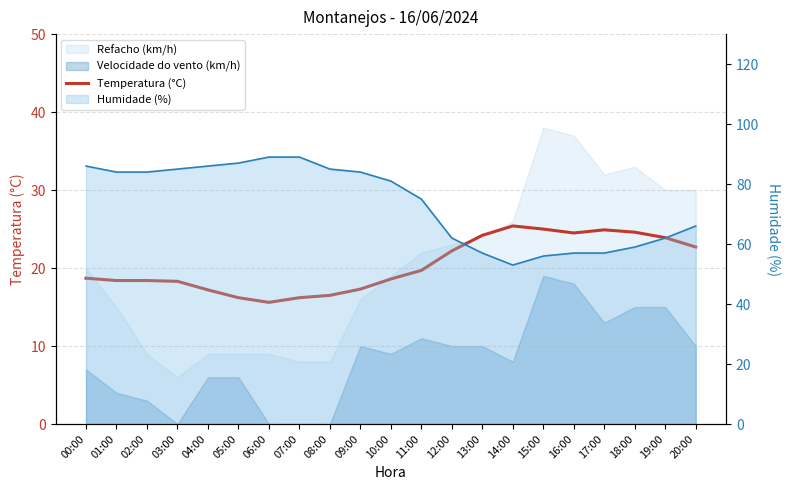

Which series has the largest range (max minus min)?

Humidade (%)